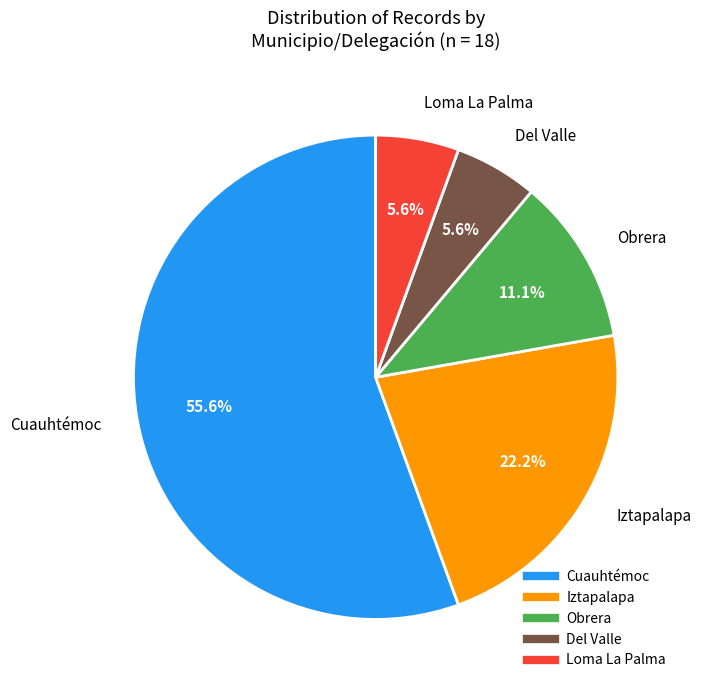

Does any single category account for the majority?

Yes